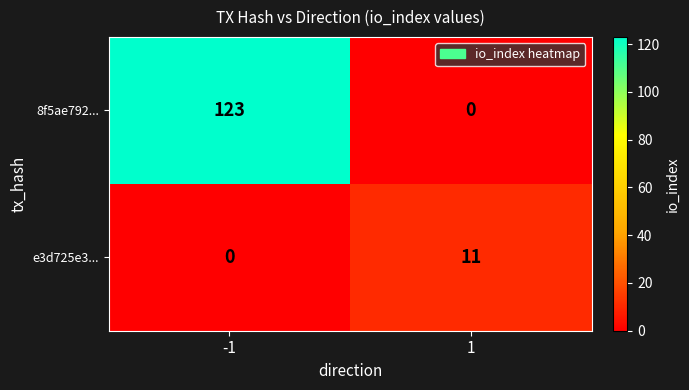

What is the average value of the 8f5ae792... series?

62